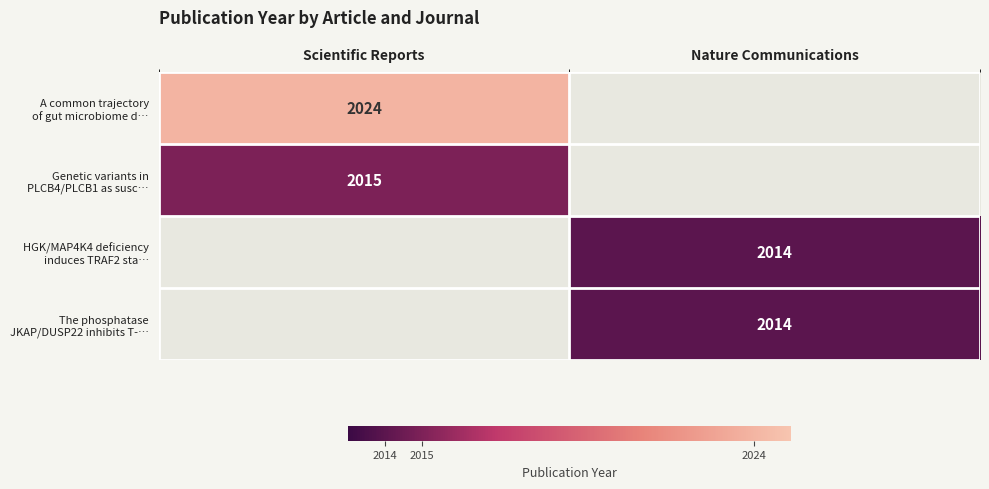

At Nature Communications, list the series in order from largest to smallest.

HGK/MAP4K4 deficiency induces TRAF2 sta…, The phosphatase JKAP/DUSP22 inhibits T-…, A common trajectory of gut microbiome d…, Genetic variants in PLCB4/PLCB1 as susc…